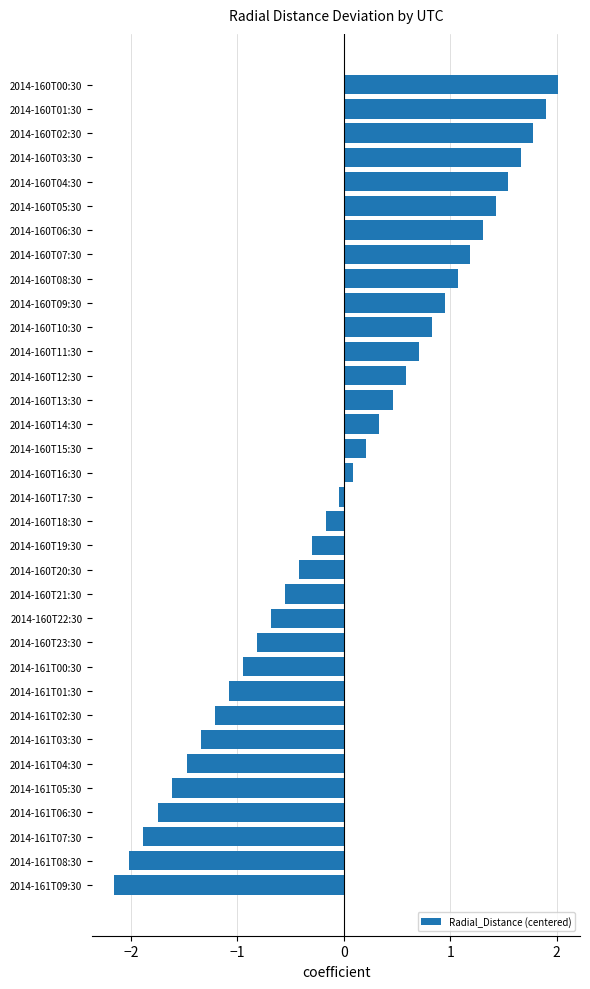

What is the difference between the maximum and second lowest values?

4.0